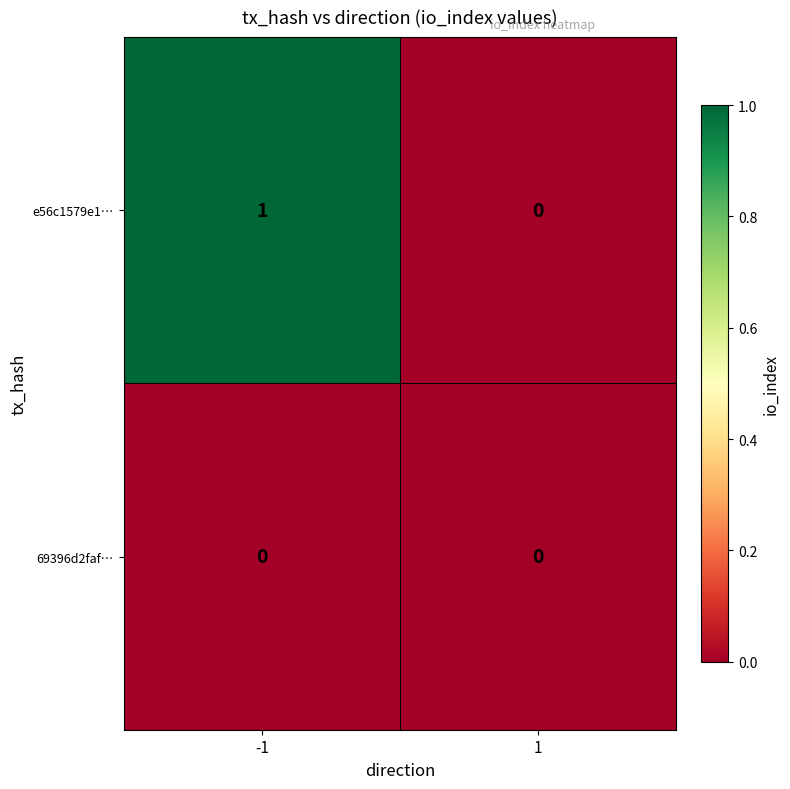

Which series has the largest range (max minus min)?

e56c1579e1…